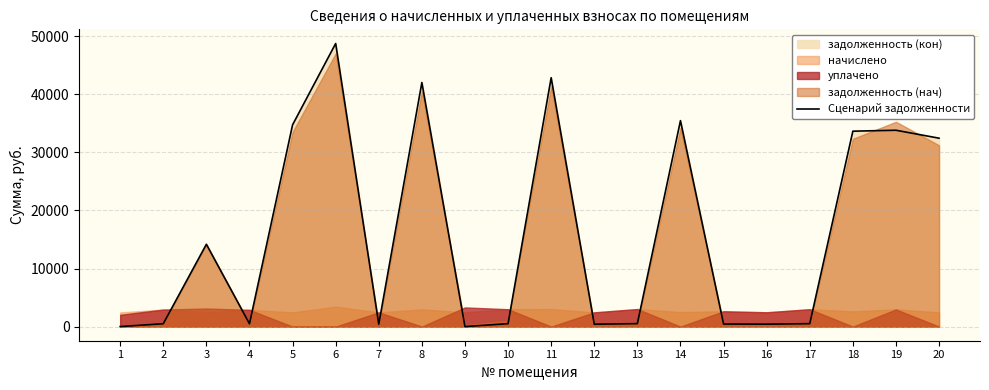

What is the average value?

16107.9